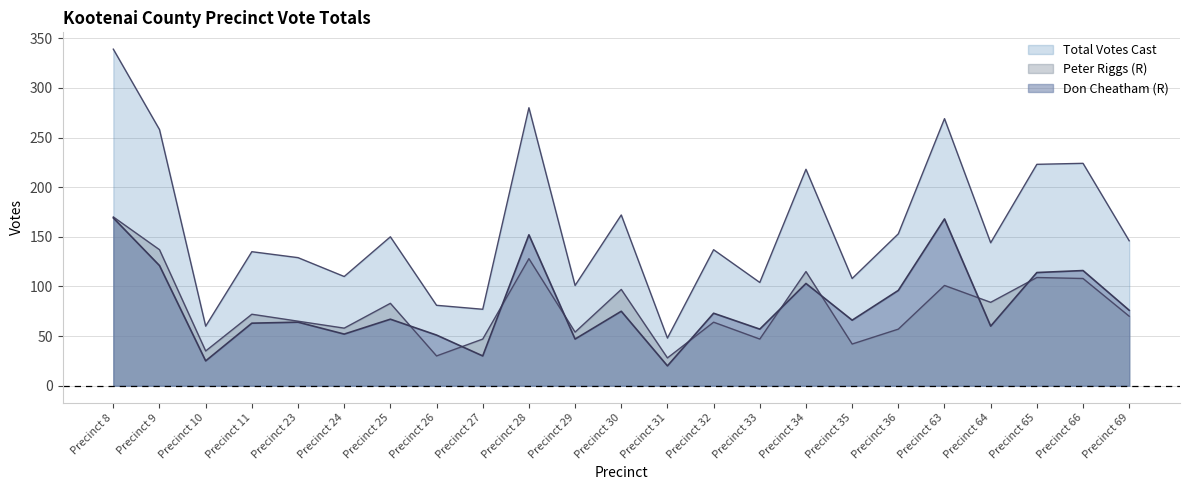

Reading left to right, transcribe all the data shown in this chart.

Don Cheatham (R): Precinct 8=169	Precinct 9=121	Precinct 10=25	Precinct 11=63	Precinct 23=64	Precinct 24=52	Precinct 25=67	Precinct 26=51	Precinct 27=30	Precinct 28=152	Precinct 29=47	Precinct 30=75	Precinct 31=20	Precinct 32=73	Precinct 33=57	Precinct 34=103	Precinct 35=66	Precinct 36=96	Precinct 63=168	Precinct 64=60	Precinct 65=114	Precinct 66=116	Precinct 69=76
Peter Riggs (R): Precinct 8=170	Precinct 9=137	Precinct 10=35	Precinct 11=72	Precinct 23=65	Precinct 24=58	Precinct 25=83	Precinct 26=30	Precinct 27=47	Precinct 28=128	Precinct 29=54	Precinct 30=97	Precinct 31=28	Precinct 32=64	Precinct 33=47	Precinct 34=115	Precinct 35=42	Precinct 36=57	Precinct 63=101	Precinct 64=84	Precinct 65=109	Precinct 66=108	Precinct 69=70
Total Votes Cast: Precinct 8=339	Precinct 9=258	Precinct 10=60	Precinct 11=135	Precinct 23=129	Precinct 24=110	Precinct 25=150	Precinct 26=81	Precinct 27=77	Precinct 28=280	Precinct 29=101	Precinct 30=172	Precinct 31=48	Precinct 32=137	Precinct 33=104	Precinct 34=218	Precinct 35=108	Precinct 36=153	Precinct 63=269	Precinct 64=144	Precinct 65=223	Precinct 66=224	Precinct 69=146